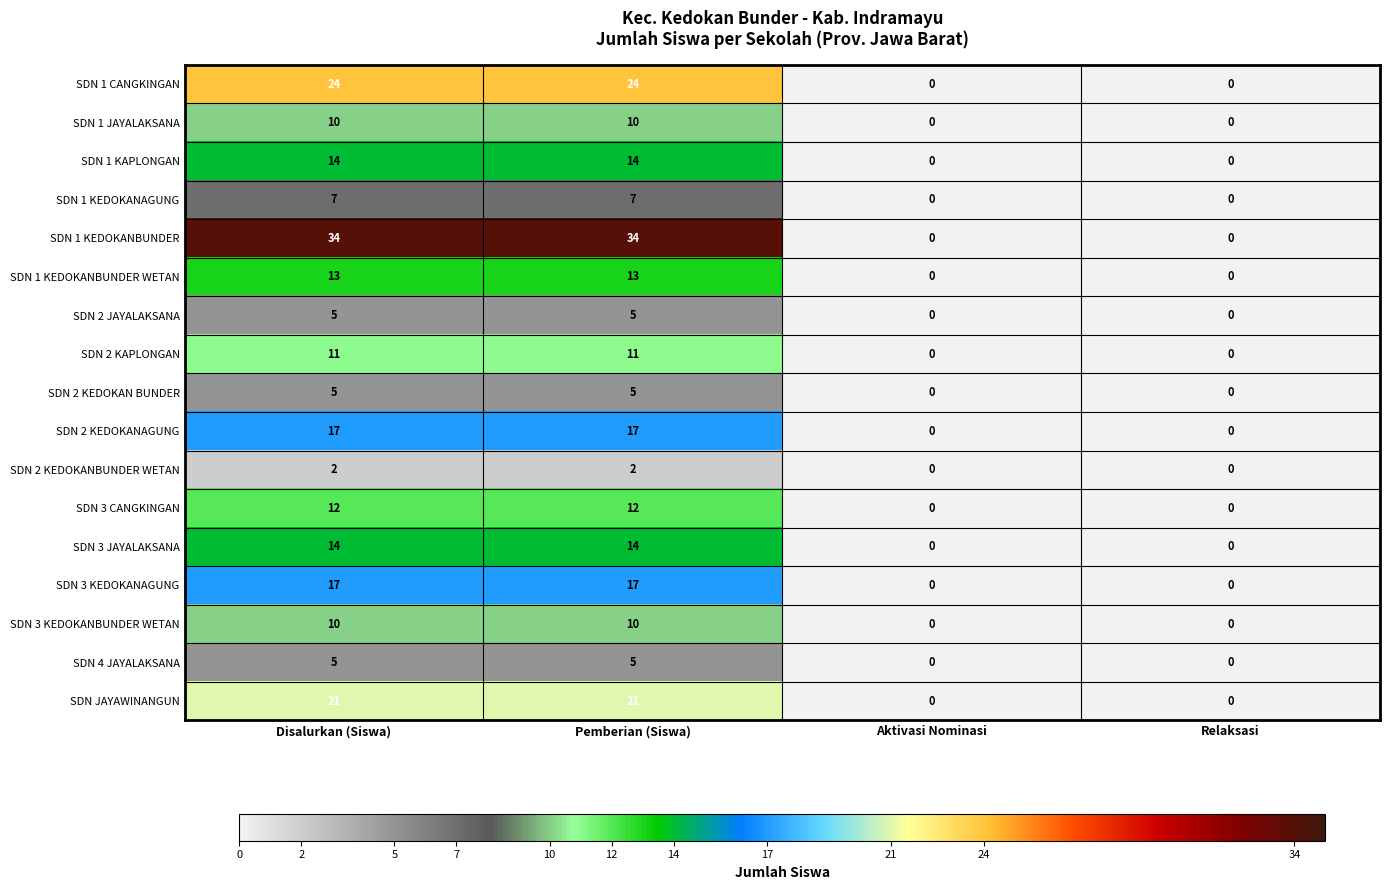

How many series are shown in this chart?

17